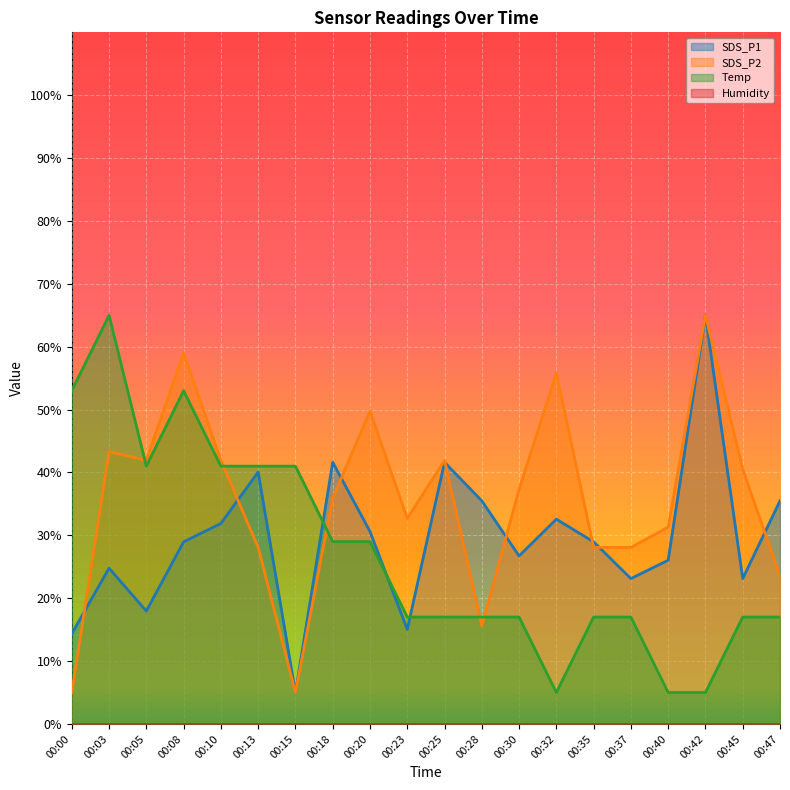

Which series has the largest range (max minus min)?

SDS_P1